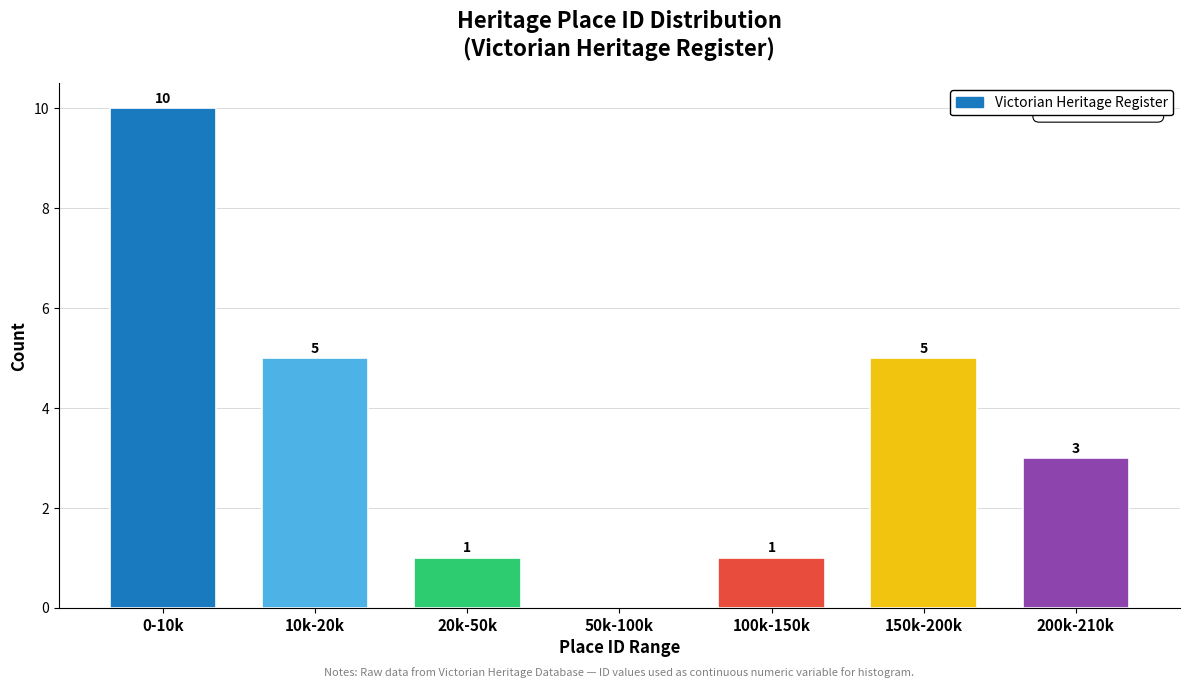

Reading left to right, extract all data points from this chart.

0-10k=10	10k-20k=5	20k-50k=1	50k-100k=0	100k-150k=1	150k-200k=5	200k-210k=3